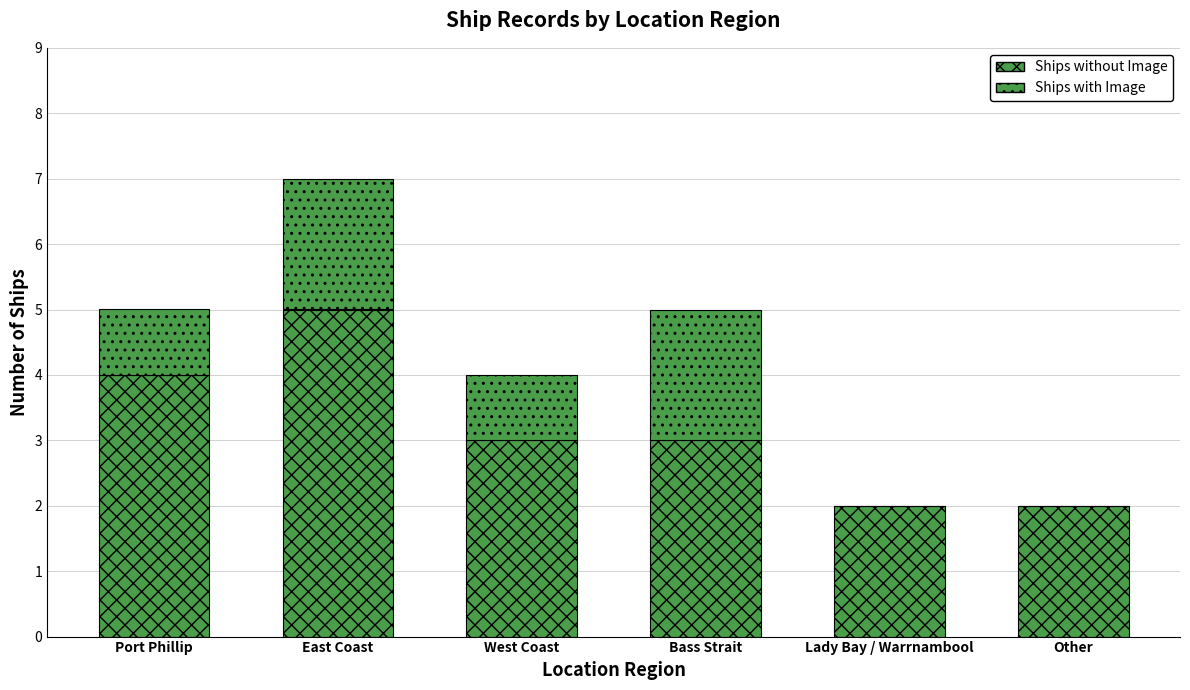

What is the label of the 6th bar from the right?

Port Phillip